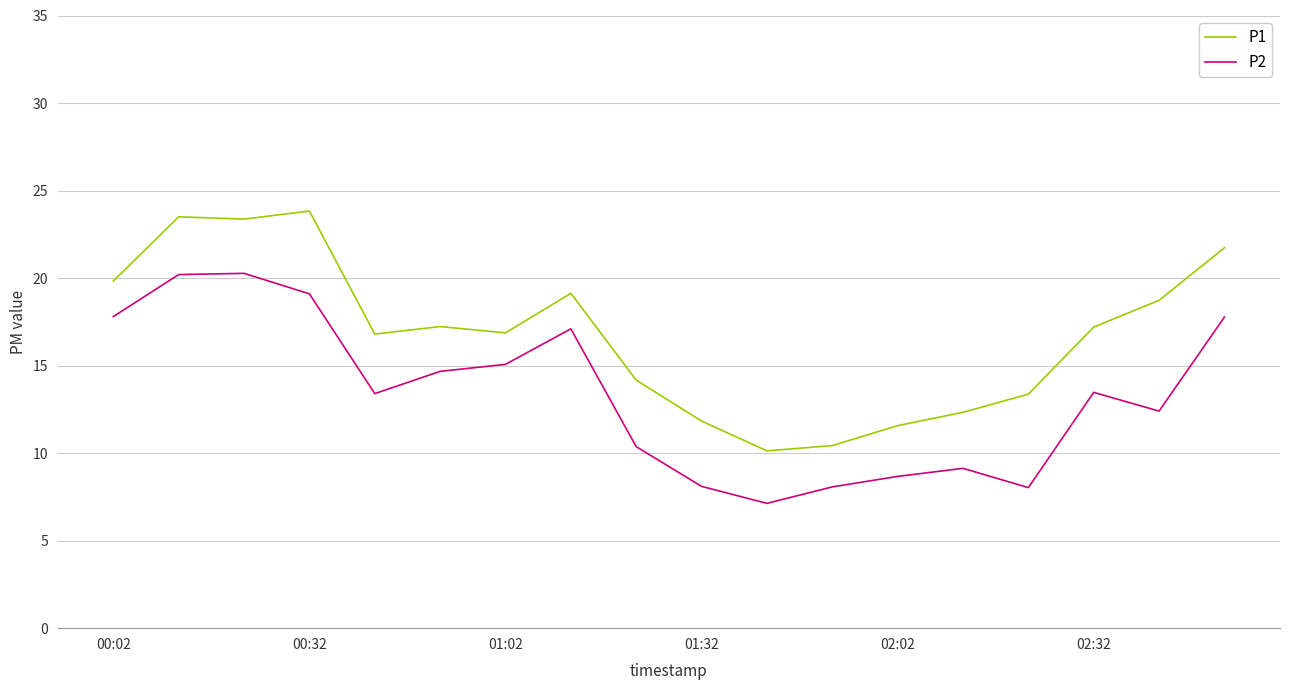

What is the greatest value displayed?

23.8